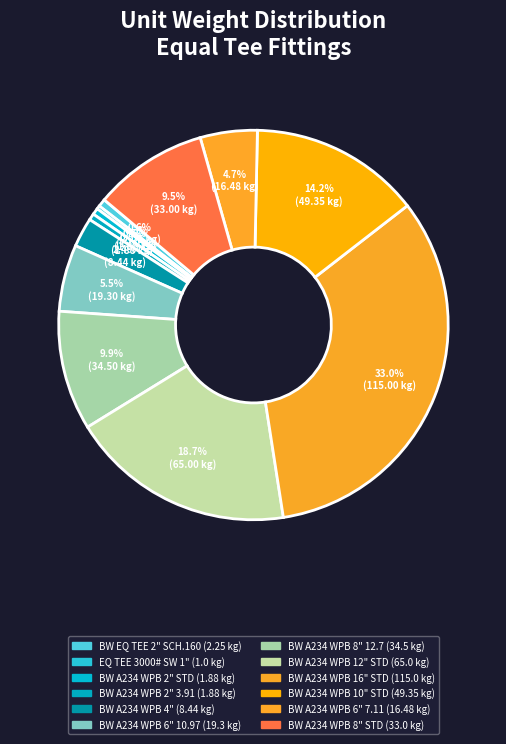

Count the number of slices in the pie.

12